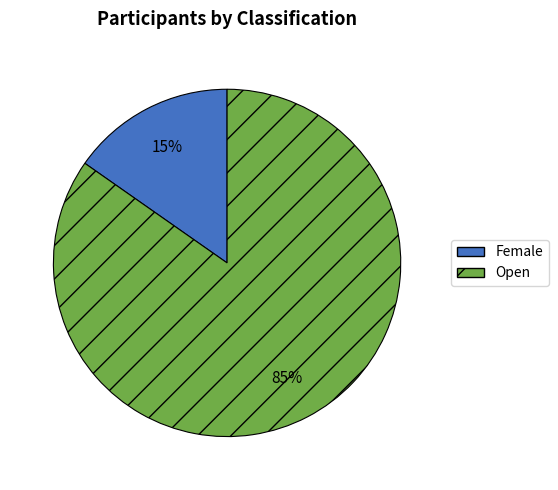

Which has a higher value, Female or Open?

Open